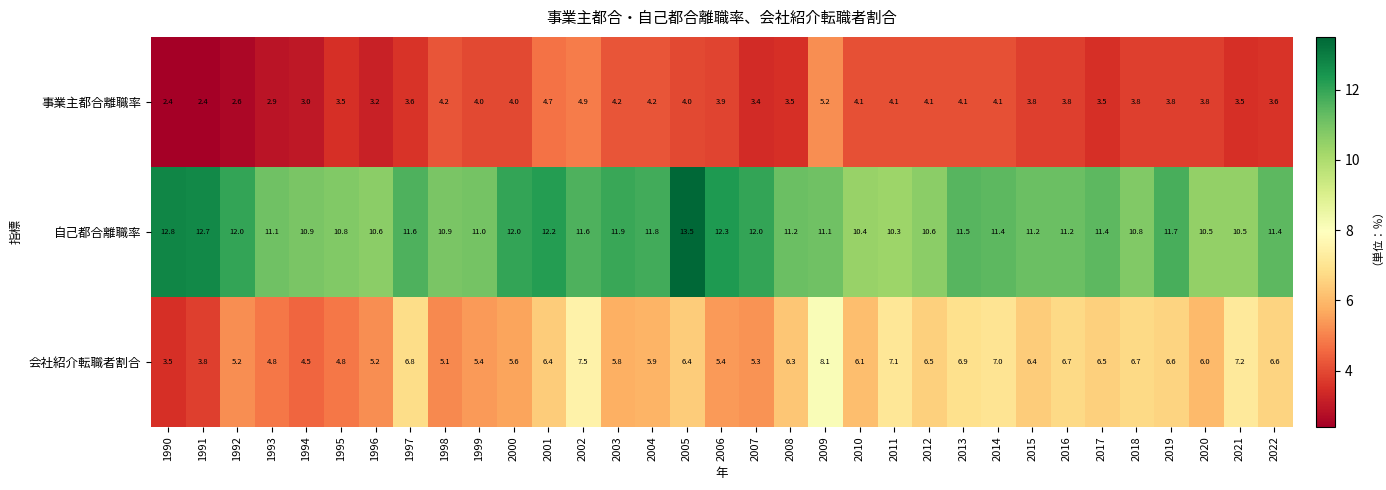

Which series has the widest spread of values?

会社紹介転職者割合